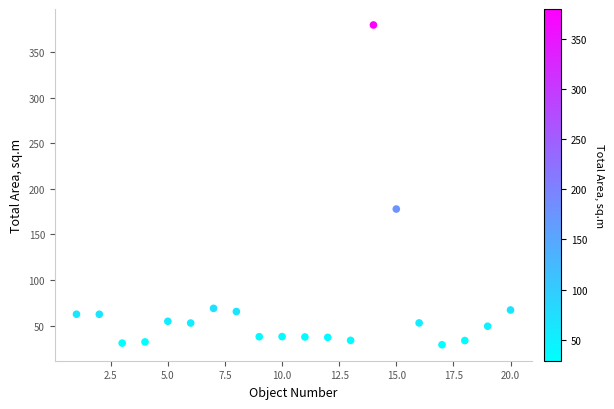

What is the range of Y values (max minus min)?

350.6